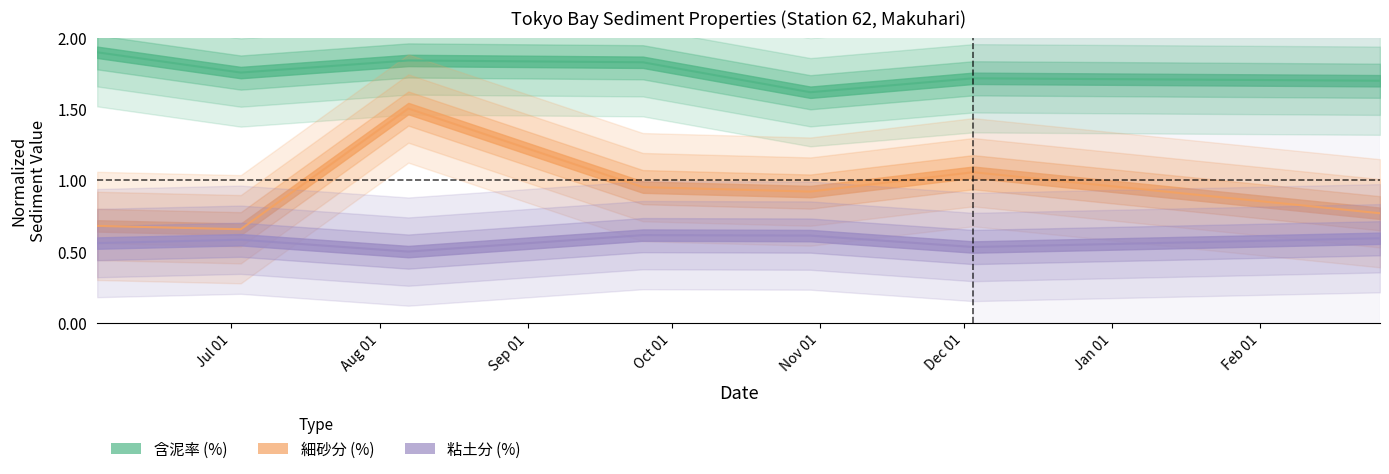

How many interior local peaks does the 細砂分 (%) series have?

2